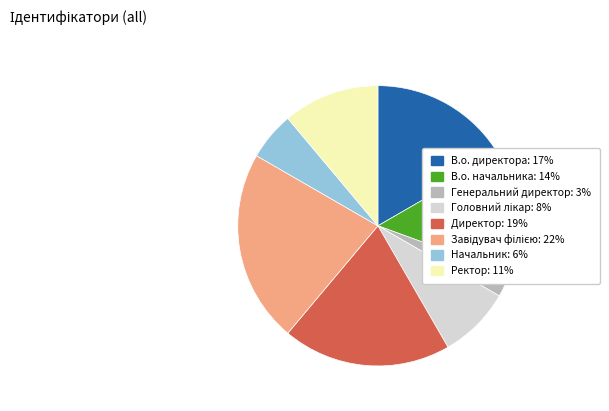

True or false: Ректор accounts for 11% of the total.

True